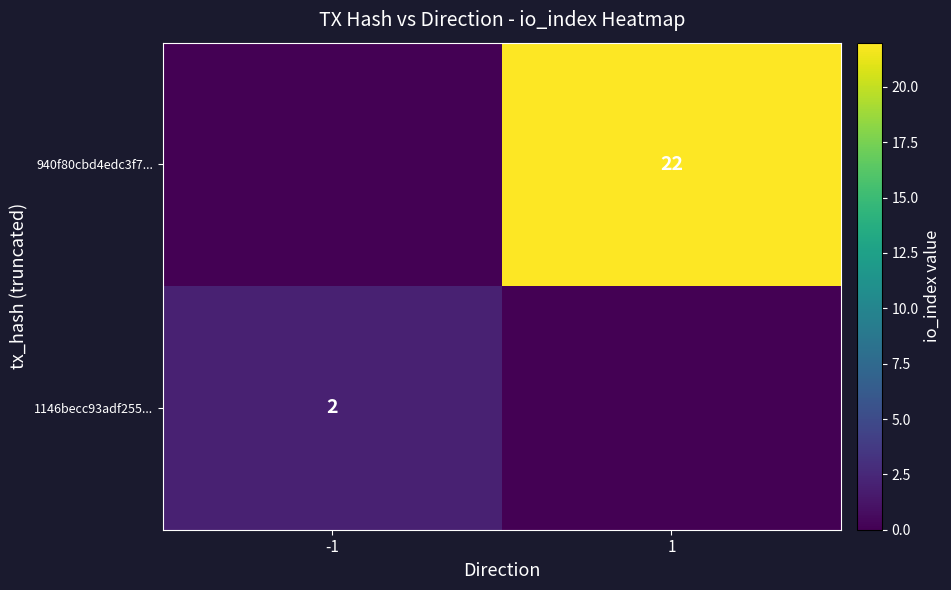

Is the value of 1146becc93adf255... at -1 greater than the value of 940f80cbd4edc3f7... at 1?

No